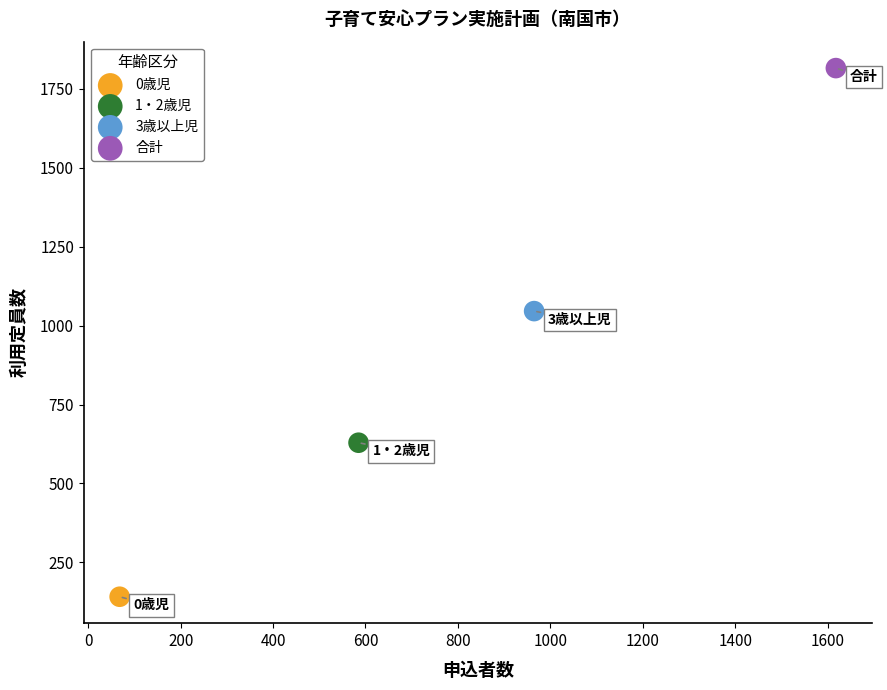

What are all the series names shown in the legend?

0歳児, 1・2歳児, 3歳以上児, 合計